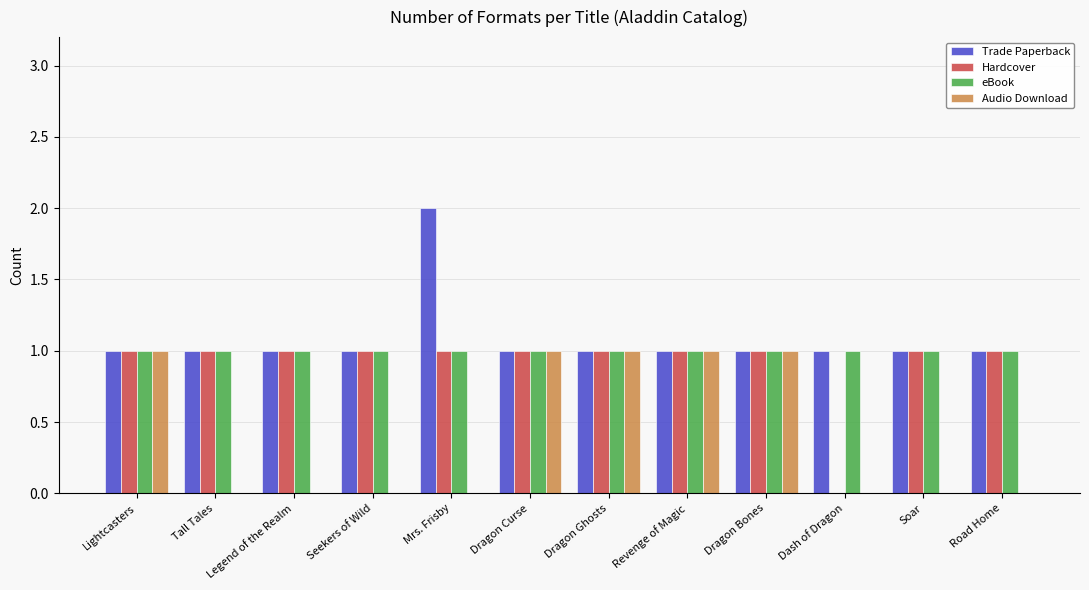

The eBook series shows 1 at Dragon Bones. True or false?

True